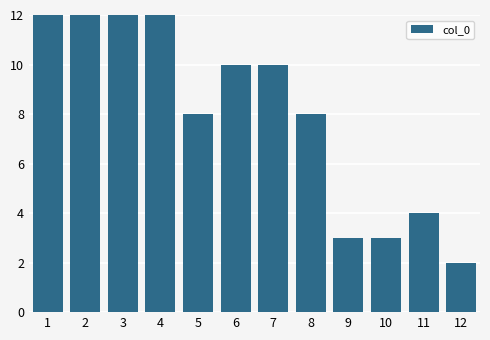

Reading left to right, what are all the values shown in this chart?

1=12	2=12	3=12	4=12	5=8	6=10	7=10	8=8	9=3	10=3	11=4	12=2